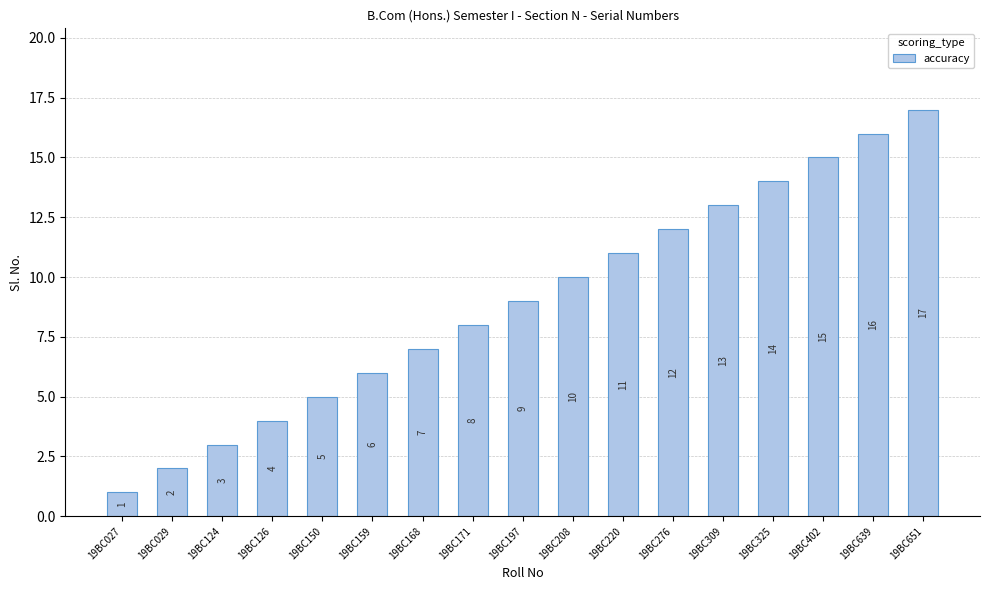

Which has a higher value, 19BC027 or 19BC197?

19BC197